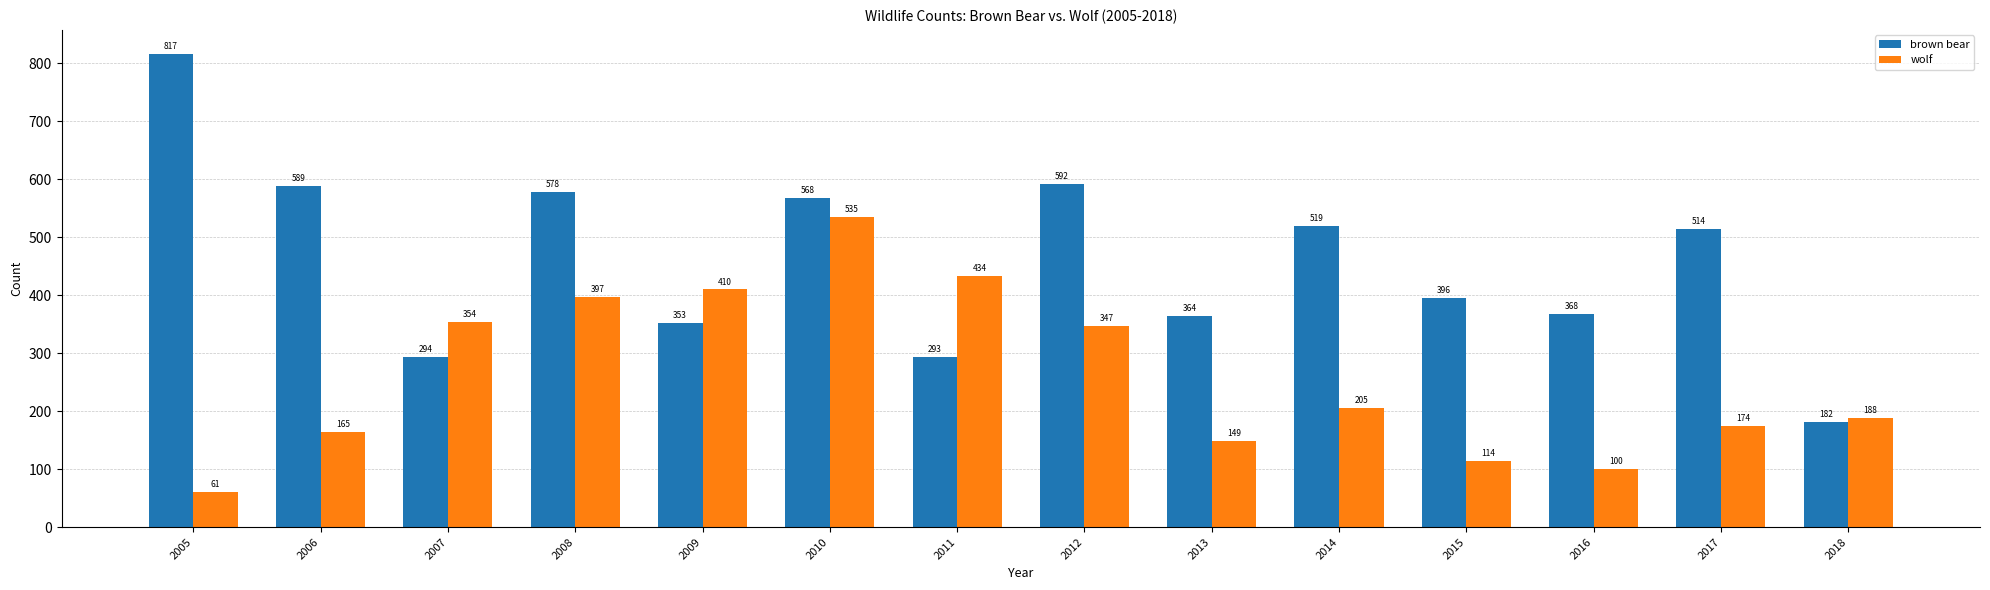

True or false: brown bear has a value of 80 at 2009.

False